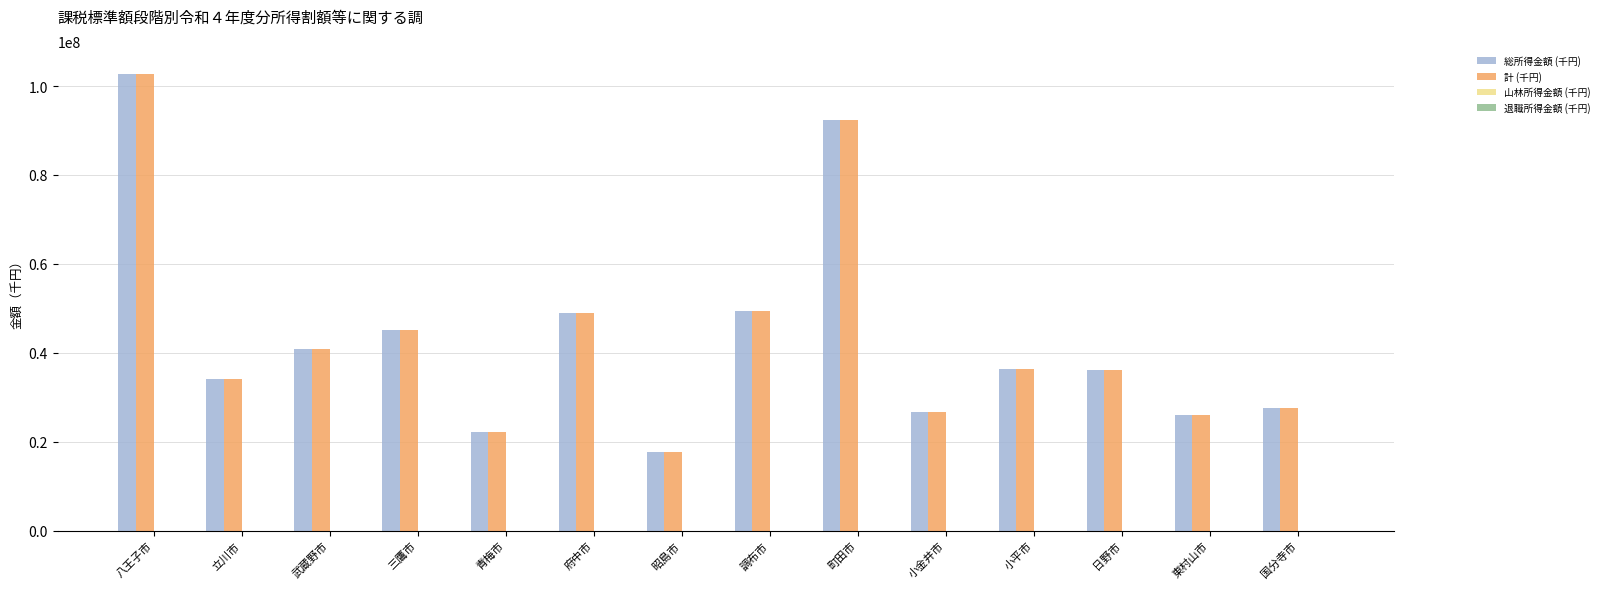

At which category is the sum across all series the highest?

八王子市